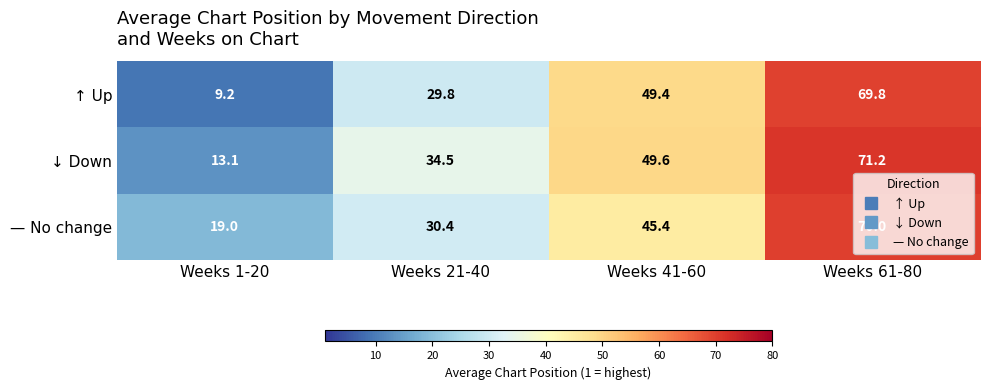

What is the spread (max minus min) of values at Weeks 1-20?

9.8